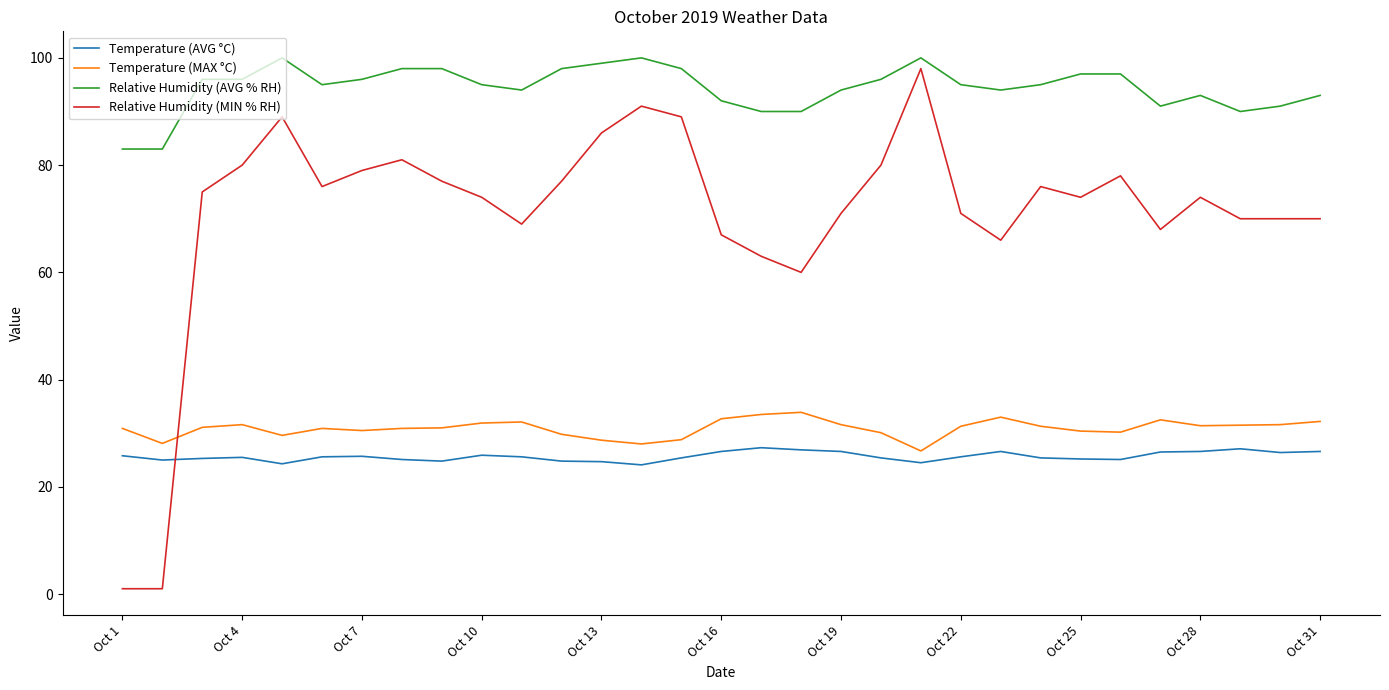

What is the average value of the Relative Humidity (AVG % RH) series?

94.4